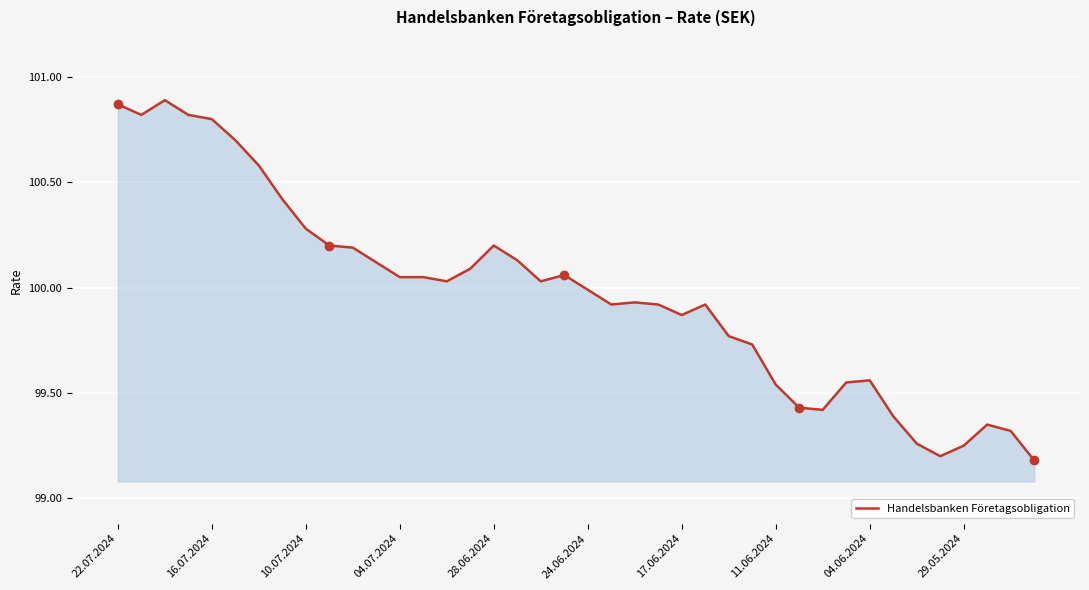

What is the difference between the maximum and minimum values?

1.7